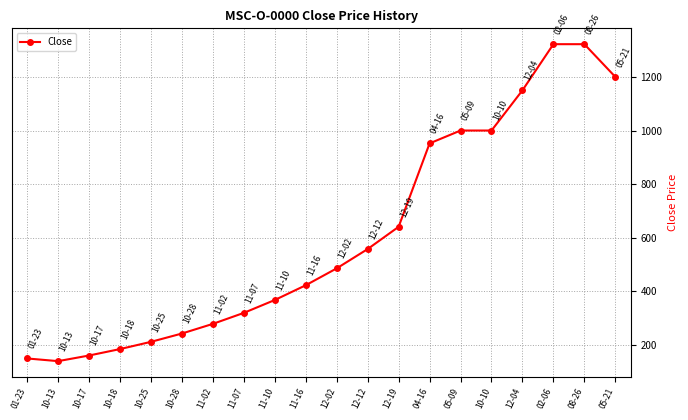

The value at 05-21 is 1653. True or false?

False